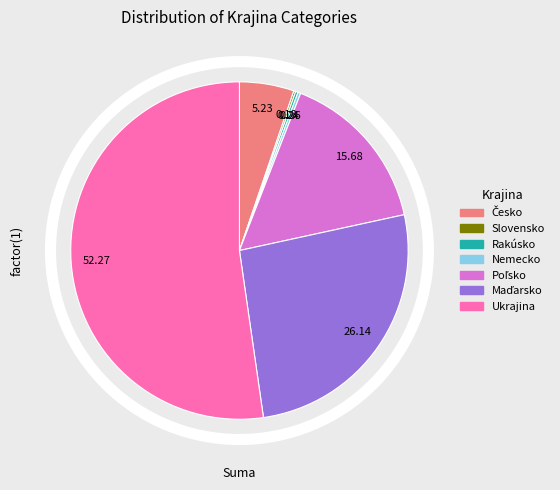

Which category has the biggest portion of the pie?

Ukrajina